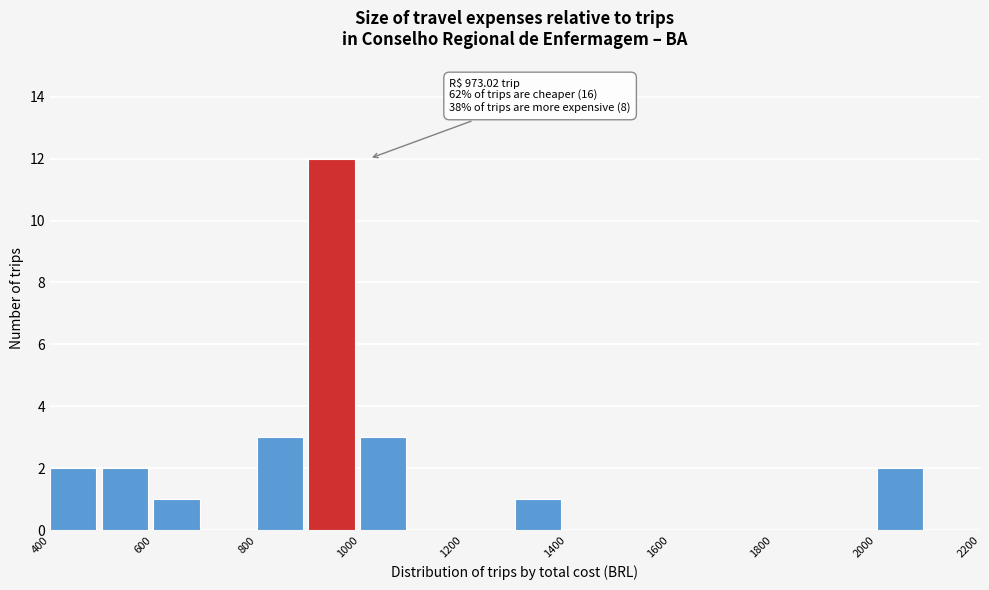

Which range on the x-axis has the tallest bar?

900 to 1000